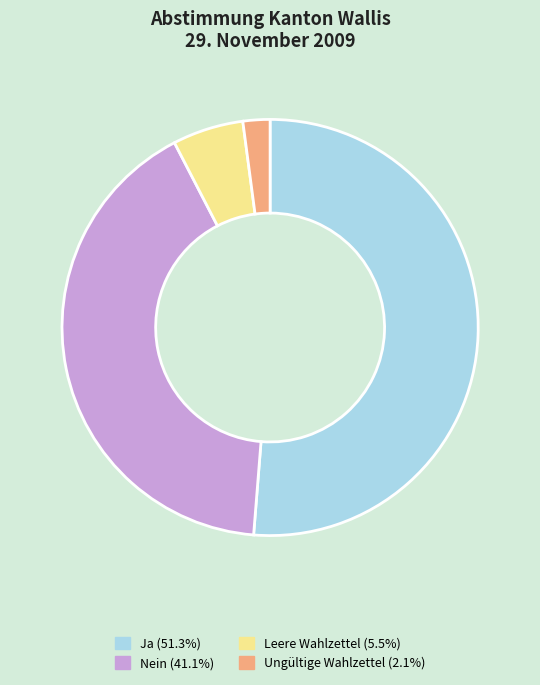

Is there a majority slice in this chart?

Yes